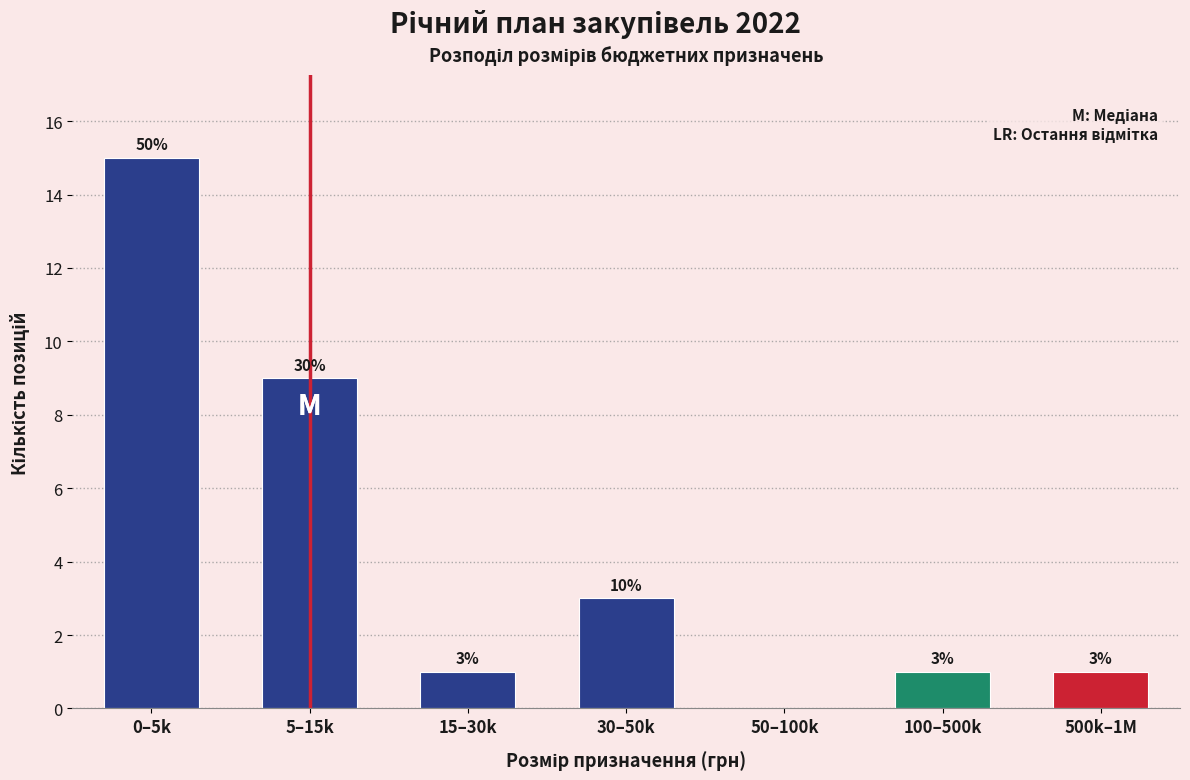

Reading left to right, transcribe all the data shown in this chart.

0–5k=15	5–15k=9	15–30k=1	30–50k=3	50–100k=0	100–500k=1	500k–1M=1